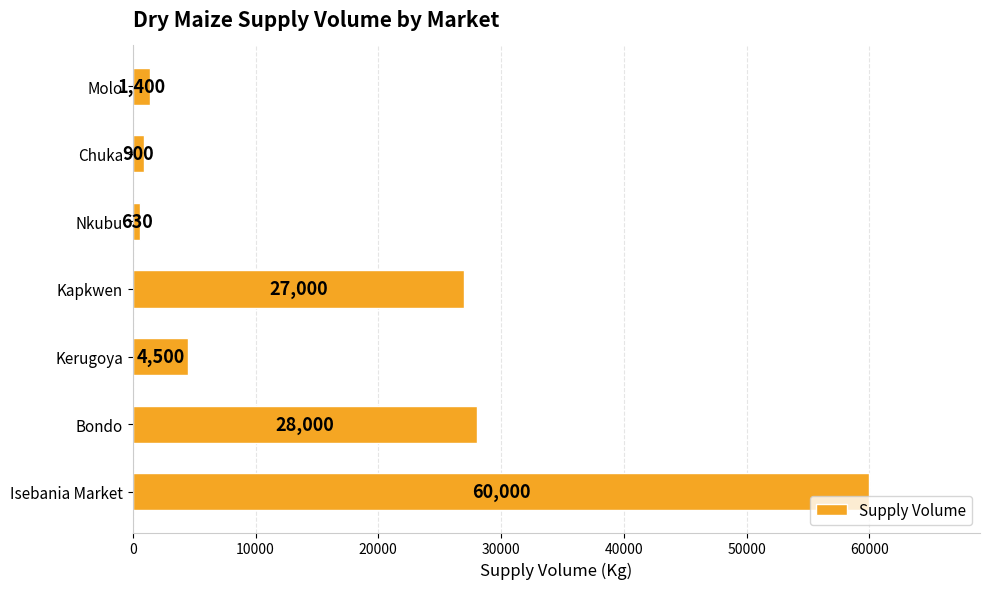

Reading top to bottom, transcribe all the data shown in this chart.

1400	900	630	27000	4500	28000	60000